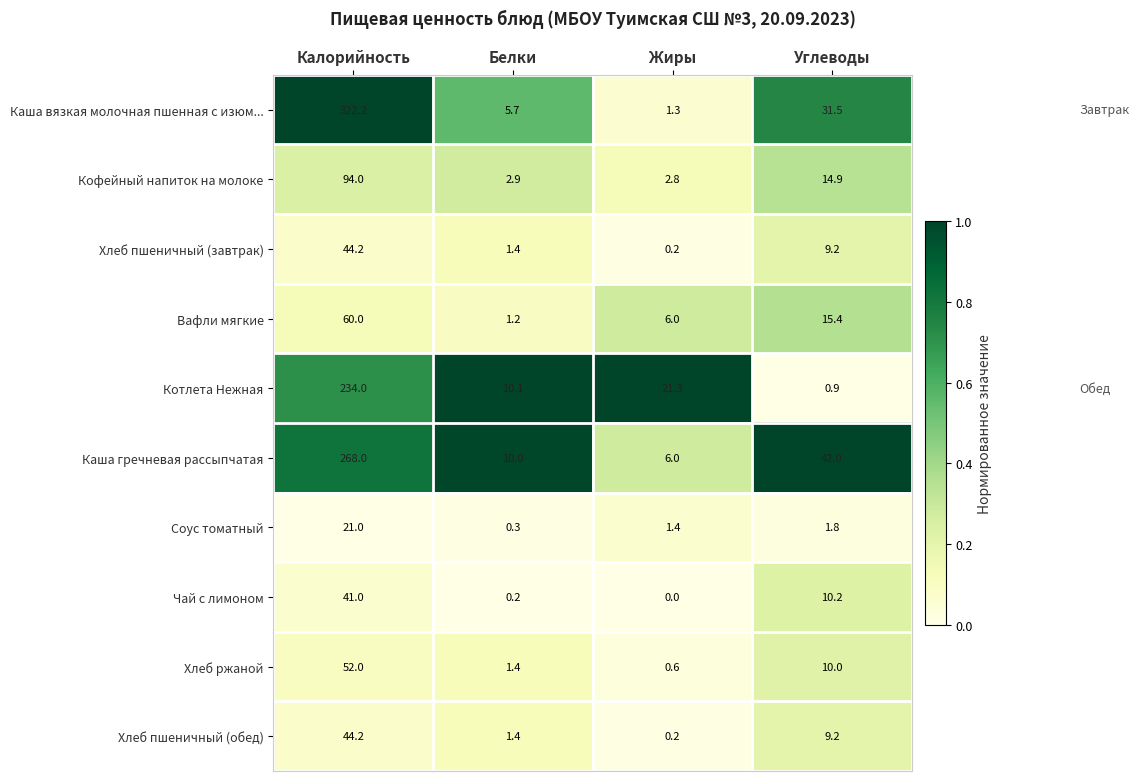

Read the Каша гречневая рассыпчатая value at Калорийность.

268.0